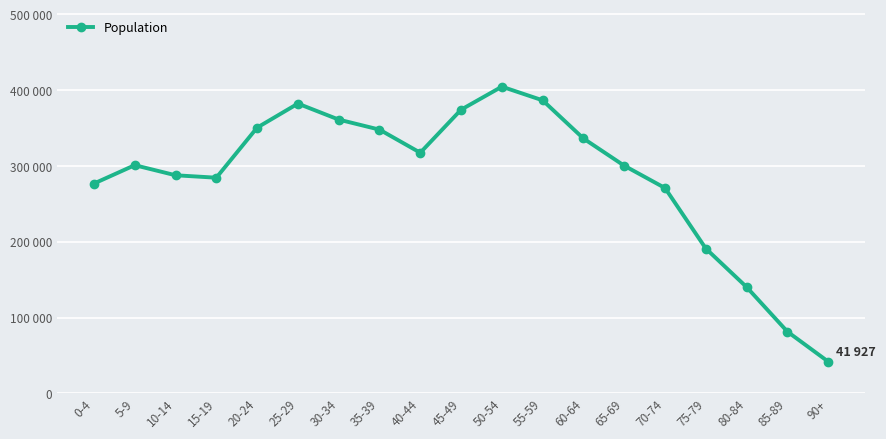

Reading right to left, list all the values displayed in this chart.

90+=41927	85-89=81449	80-84=140258	75-79=191102	70-74=270965	65-69=300413	60-64=336306	55-59=386660	50-54=404687	45-49=374287	40-44=317522	35-39=347997	30-34=361258	25-29=382340	20-24=350624	15-19=284564	10-14=287790	5-9=301089	0-4=276862